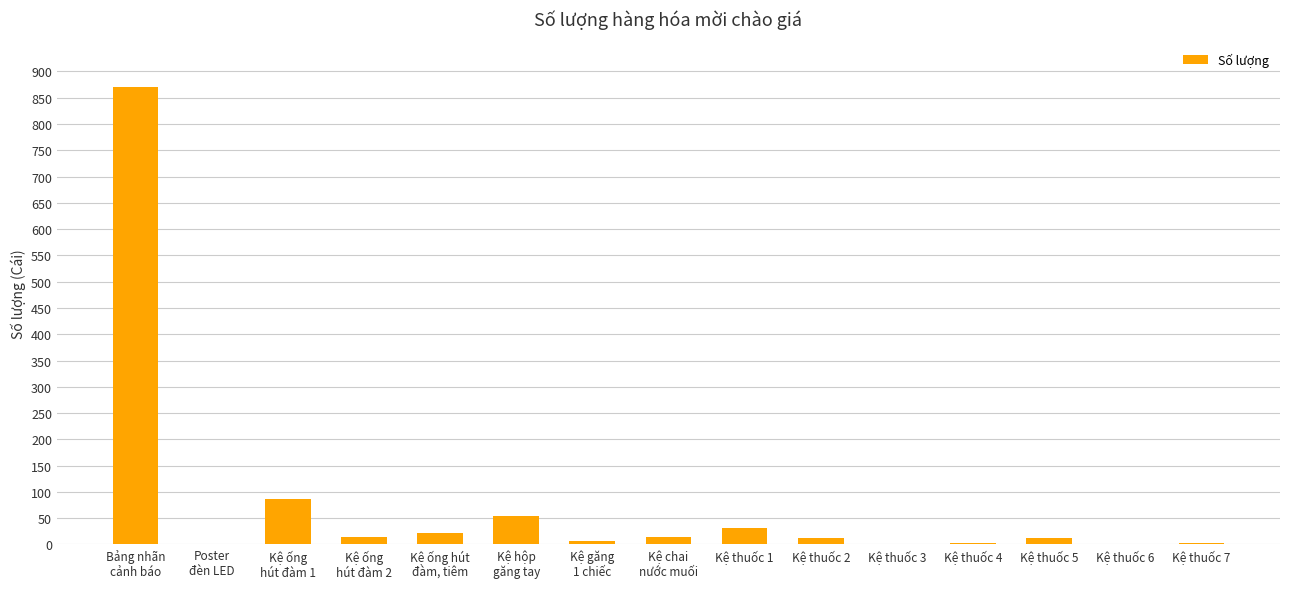

What is the sum of all values?

1131